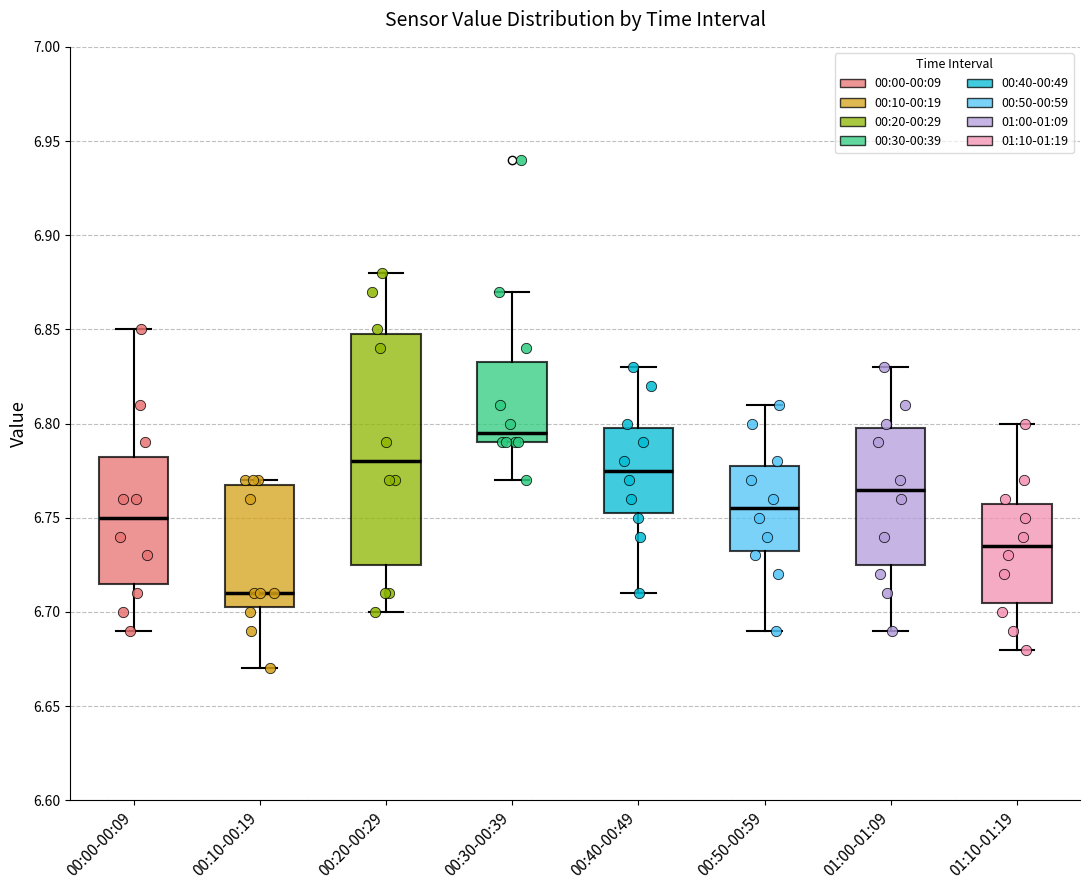

Reading left to right, read every box against the y-axis: the position of its median line, the range the box covers, and the ends of its whiskers. The values are not printed on the chart, so give them approximately, as read against the axis.

00:00-00:09: median 6.750, box 6.715 to 6.785, whiskers 6.690 to 6.850
00:10-00:19: median 6.710, box 6.705 to 6.770, whiskers 6.670 to 6.770 (just above the box's upper edge)
00:20-00:29: median 6.780, box 6.725 to 6.850, whiskers 6.700 to 6.880
00:30-00:39: median 6.795, box 6.790 to 6.835, whiskers 6.770 to 6.870
00:40-00:49: median 6.775, box 6.755 to 6.800, whiskers 6.710 to 6.830
00:50-00:59: median 6.755, box 6.735 to 6.780, whiskers 6.690 to 6.810
01:00-01:09: median 6.765, box 6.725 to 6.800, whiskers 6.690 to 6.830
01:10-01:19: median 6.735, box 6.705 to 6.760, whiskers 6.680 to 6.800